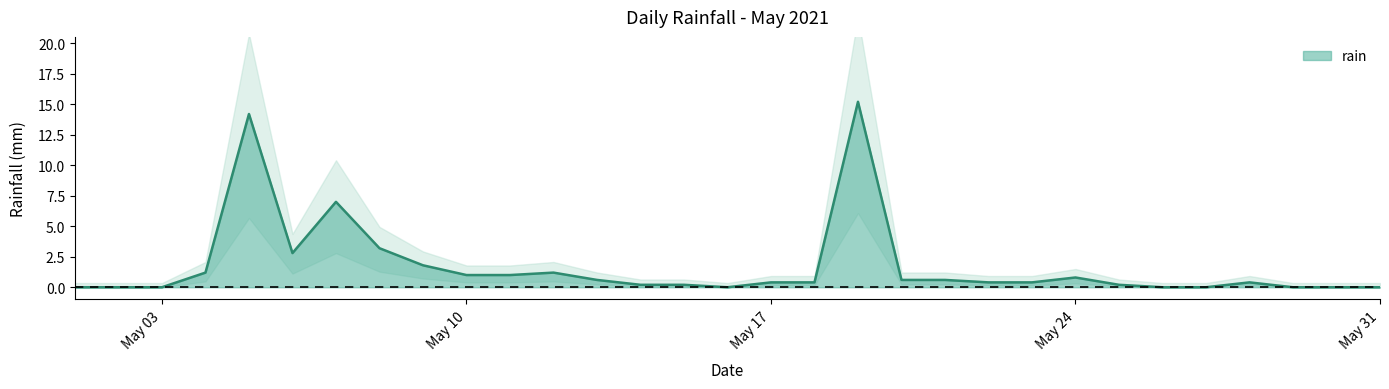

How many points are higher than both their immediate neighbors (excluding endpoints)?

6